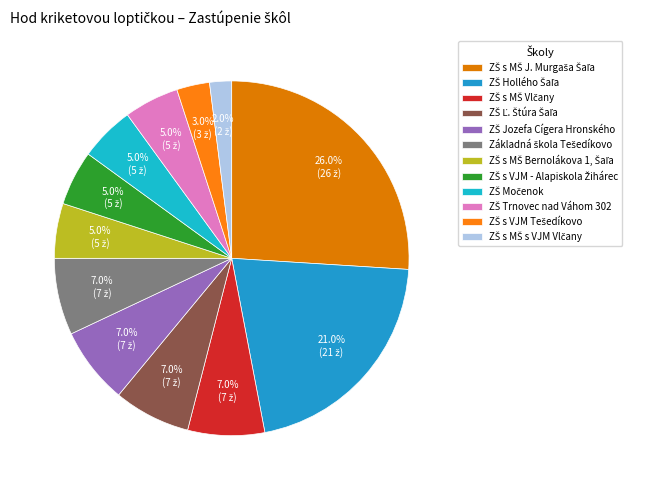

Which slice is the smallest?

ZŠ s MŠ s VJM Vlčany